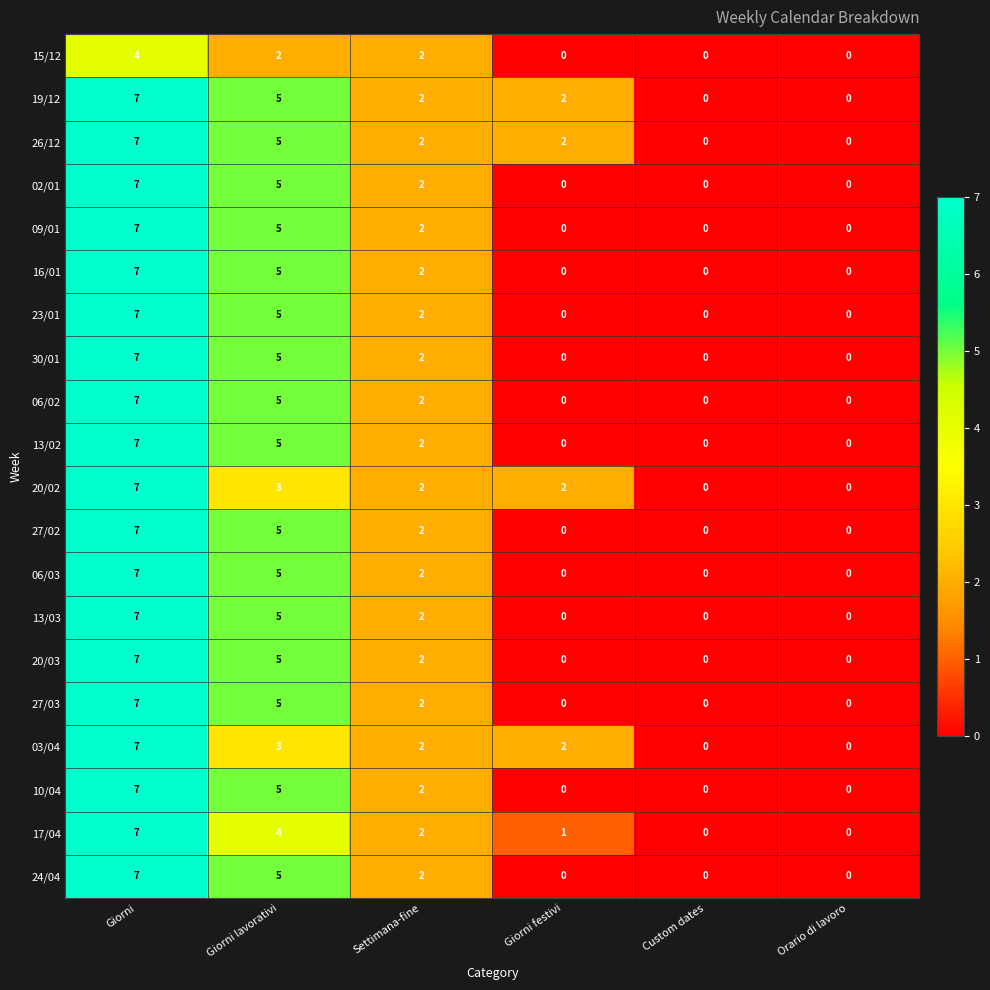

At which category is the sum across all series the highest?

Giorni